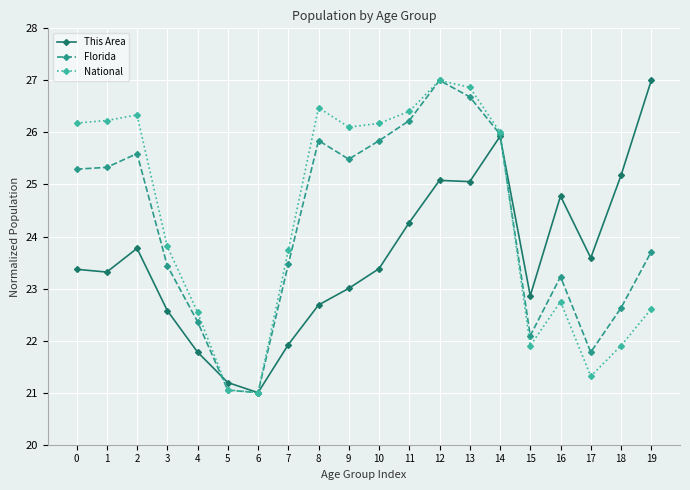

The Florida series shows 23.5 at 7. True or false?

True